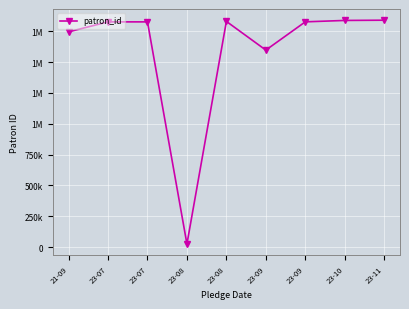

Reading left to right, list all the values displayed in this chart.

1744664	1825425	1825454	25943	1829351	1596782	1825752	1837026	1839090